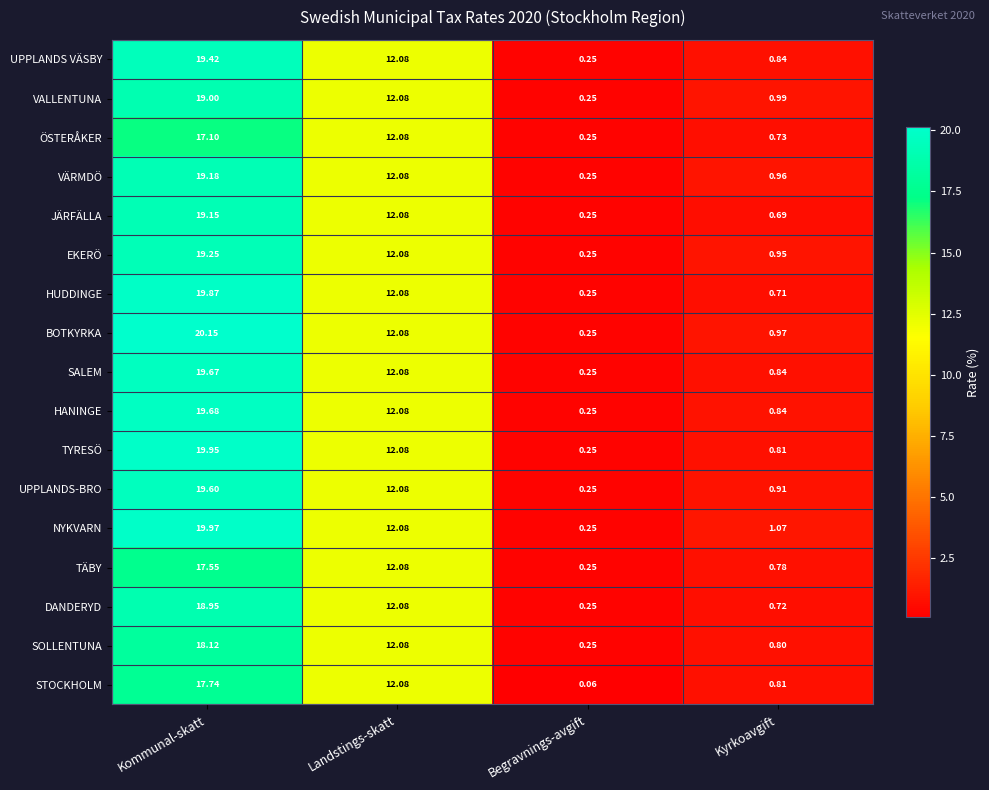

At which label is ÖSTERÅKER closest to 8?

Landstings-skatt